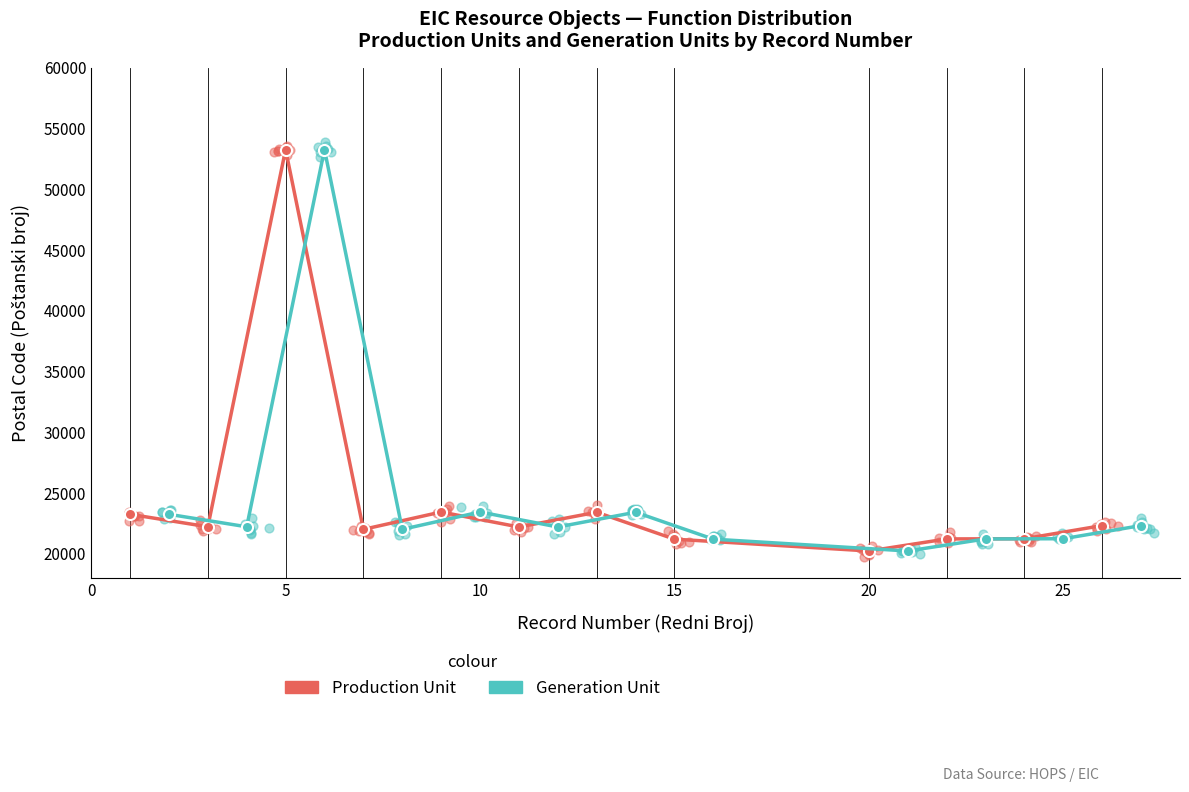

At how many categories does at least one series exceed 25056?

1